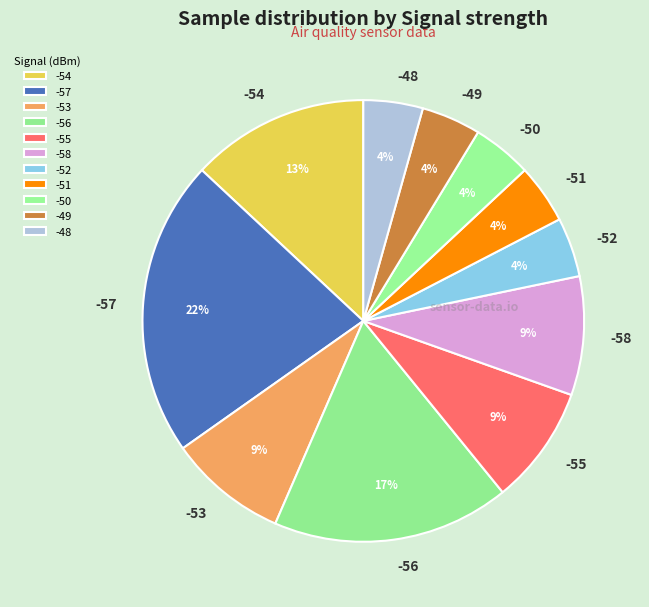

To the nearest percent, what is the combined percentage of -56 and -57?

39%